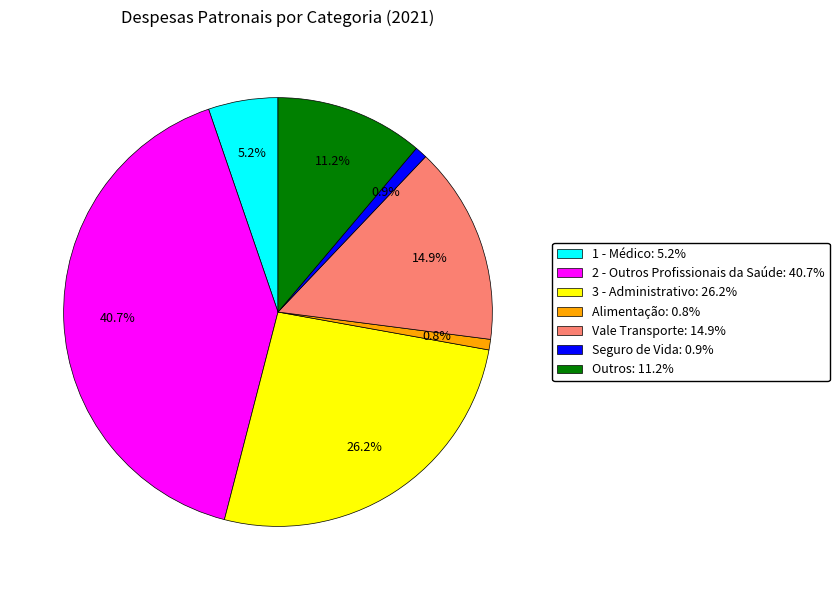

Between Alimentação and Vale Transporte, which is larger?

Vale Transporte